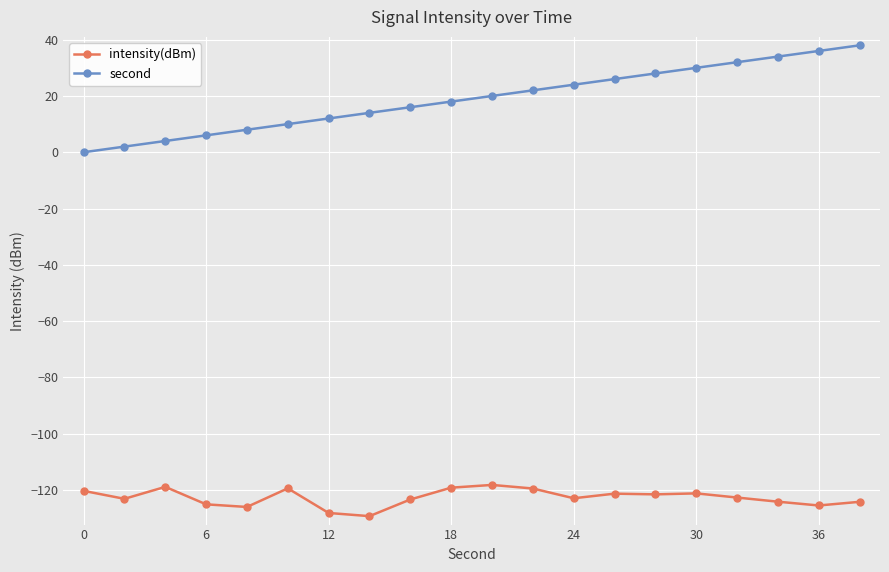

True or false: second and intensity(dBm) intersect in this chart.

False